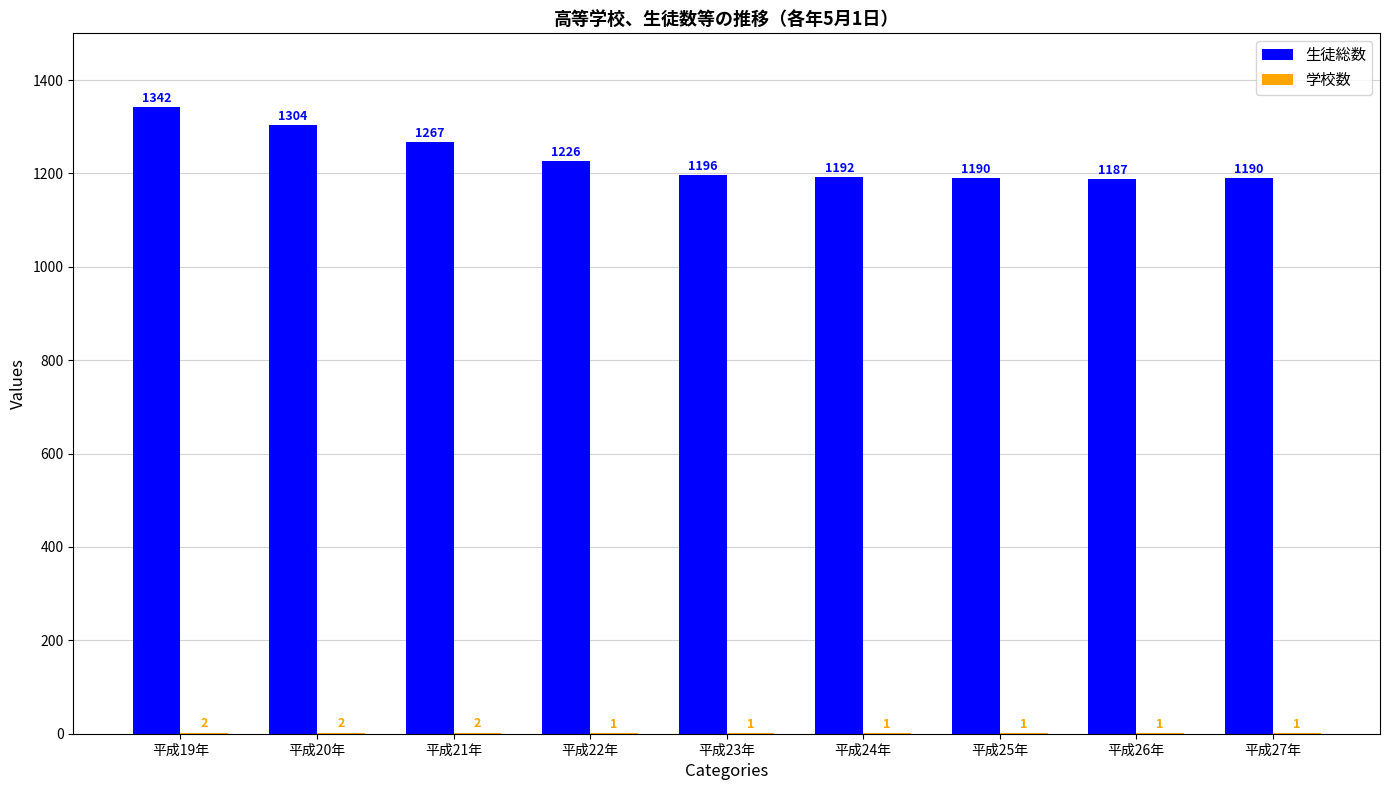

Between 平成26年 and 平成27年, which series saw the biggest shift?

生徒総数